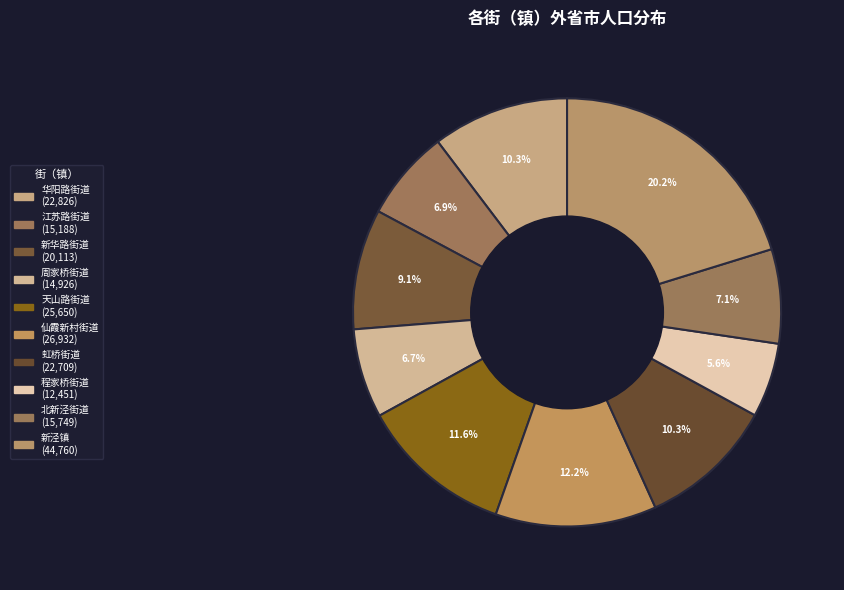

Which category has the smallest portion of the pie?

程家桥街道